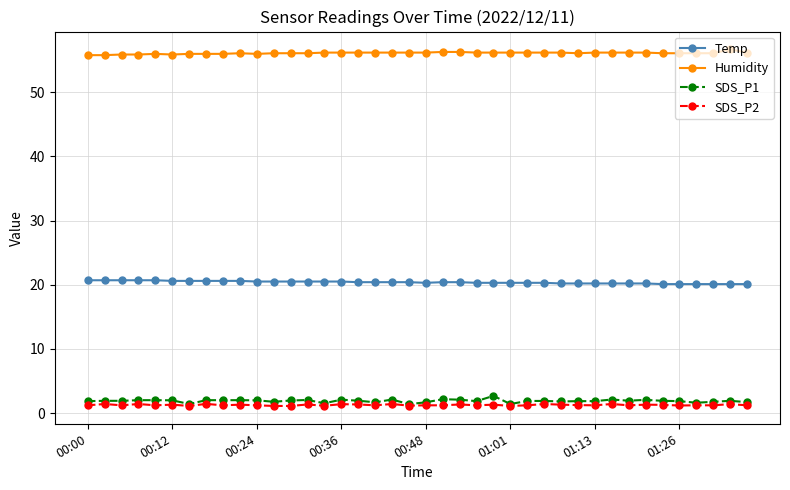

What is the highest value of the Humidity series?

56.7